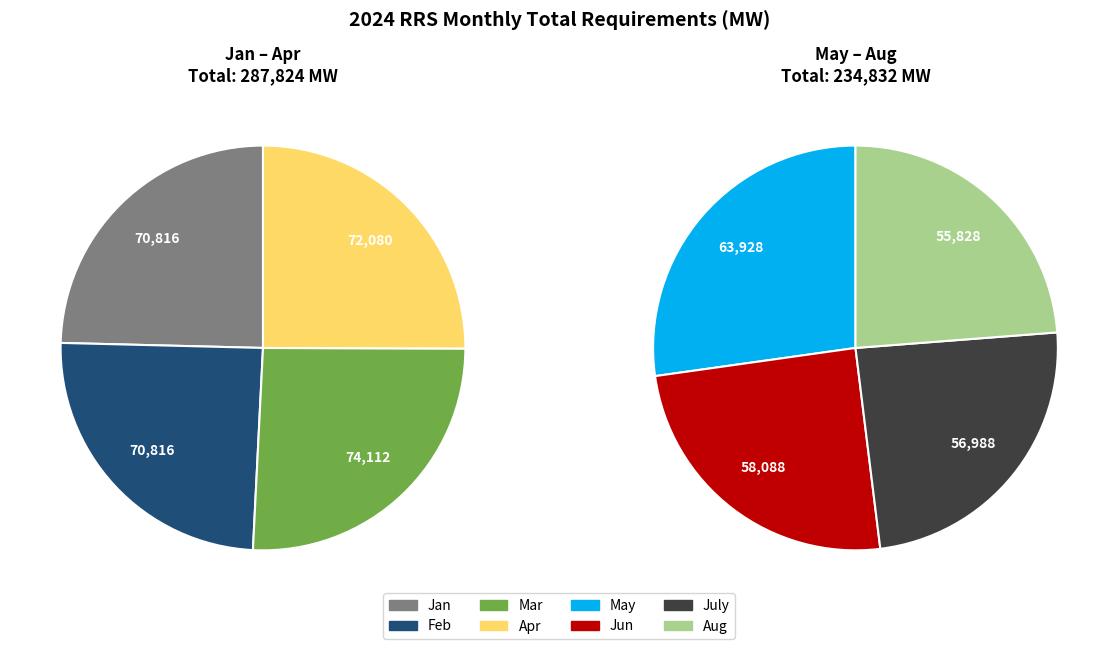

To the nearest percent, what percentage of the pie is Jan?

14%